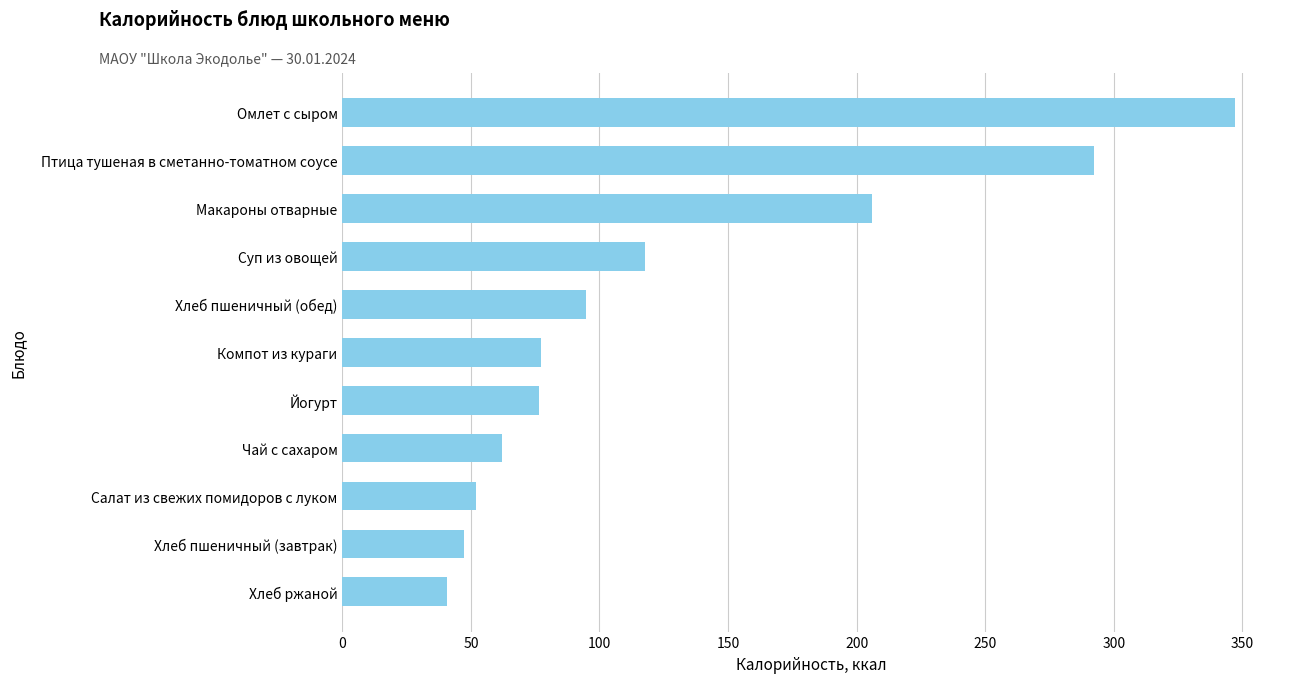

What is the change in value from Йогурт to Макароны отварные?

+129.6